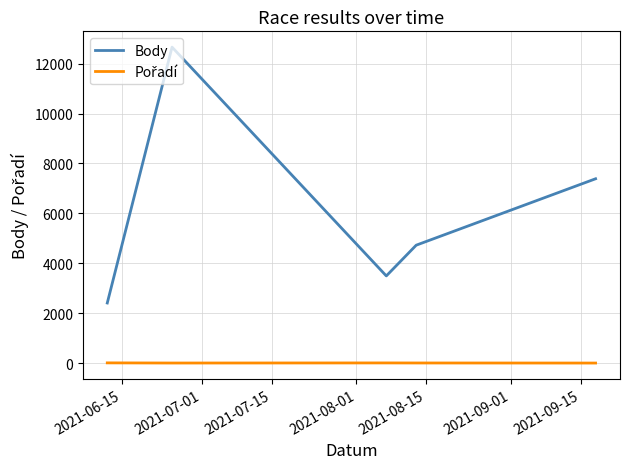

What is the lowest value of the Body series?

2408